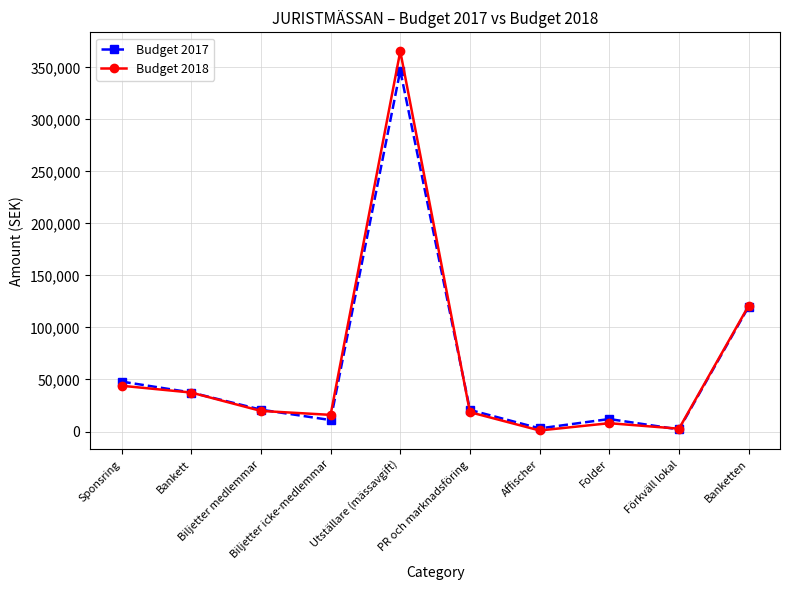

Which category has the highest value in the Budget 2018 series?

Utställare (mässavgift)